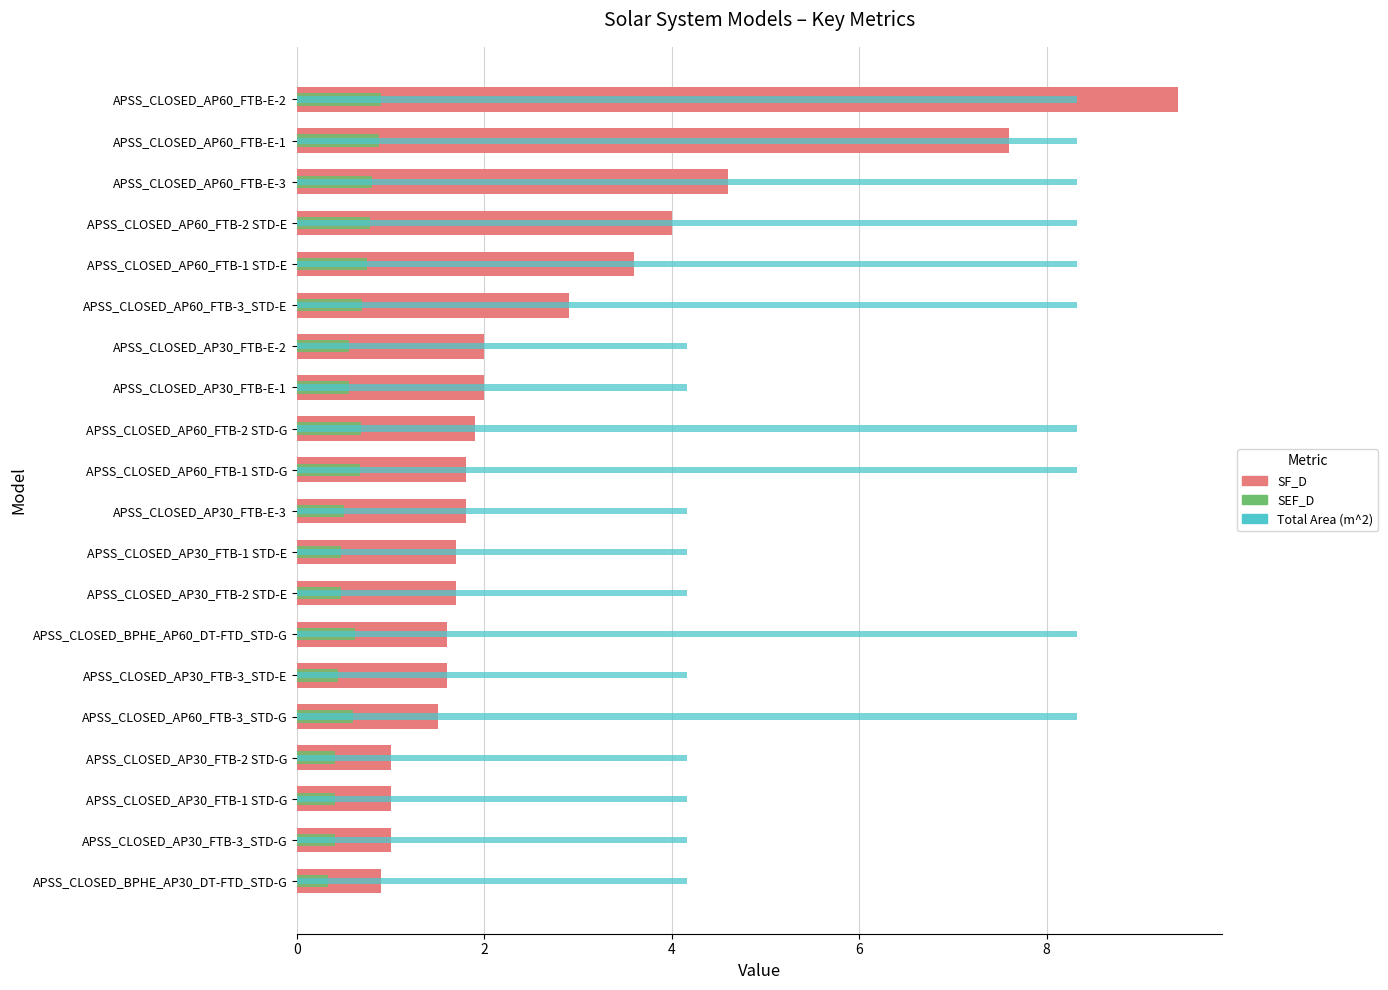

At how many categories does at least one series exceed 2?

20